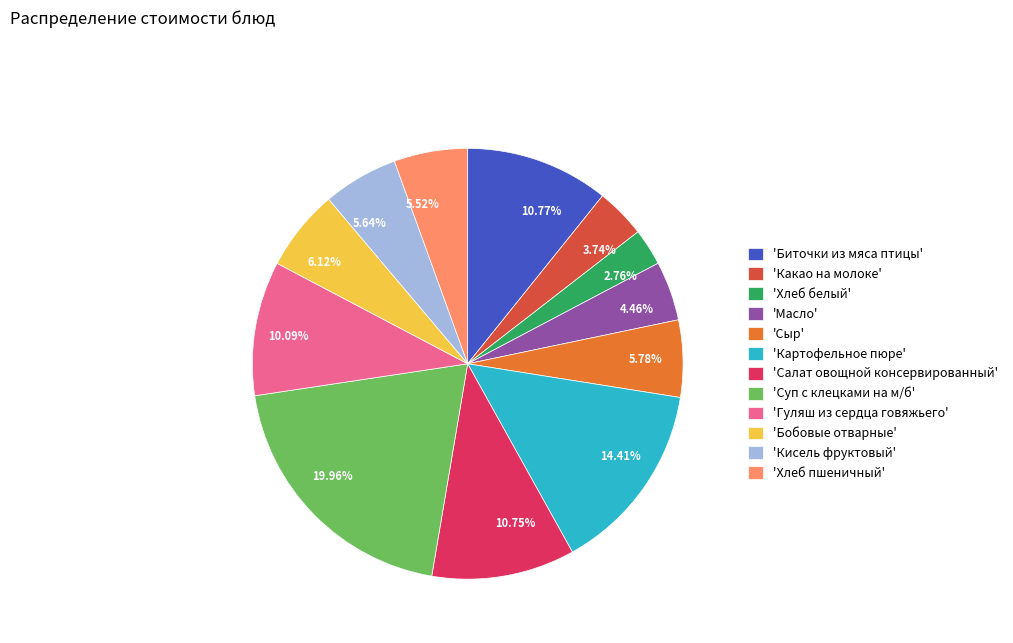

What is the ratio of the value at 5.52% to the value at 14.41%?

0.4